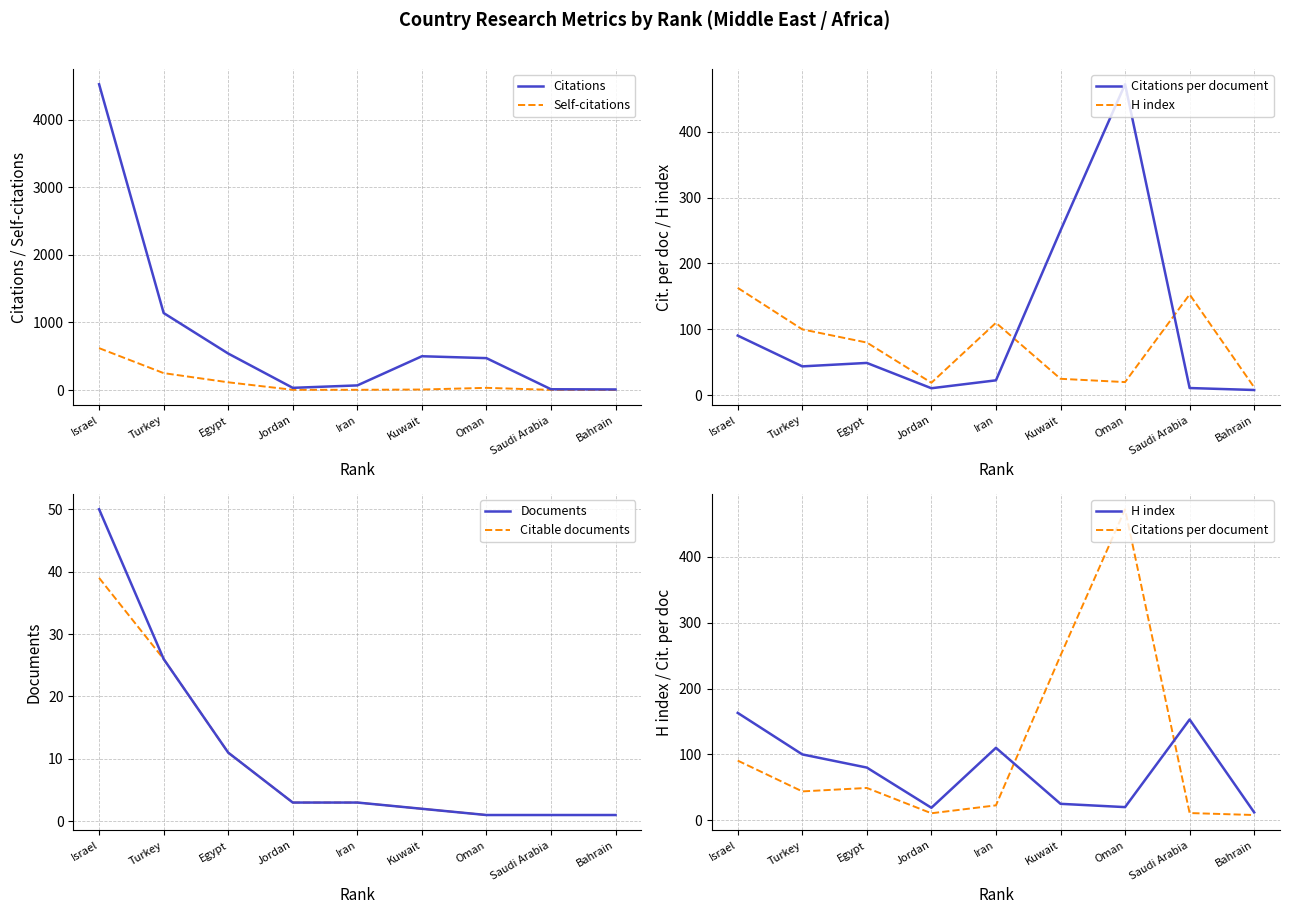

What is the difference between the highest and lowest values at Oman?

471.0